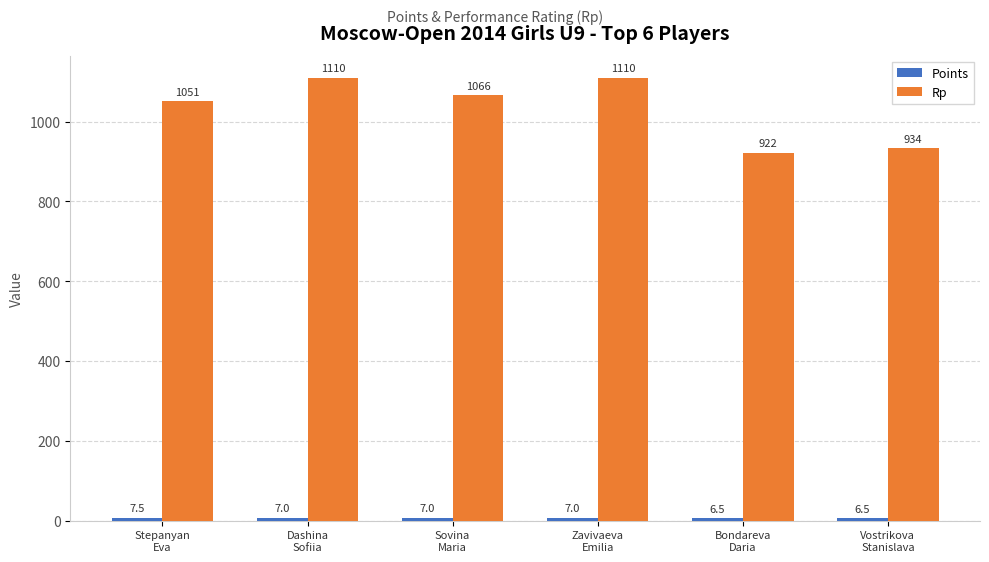

What is the minimum value shown in the chart?

6.5